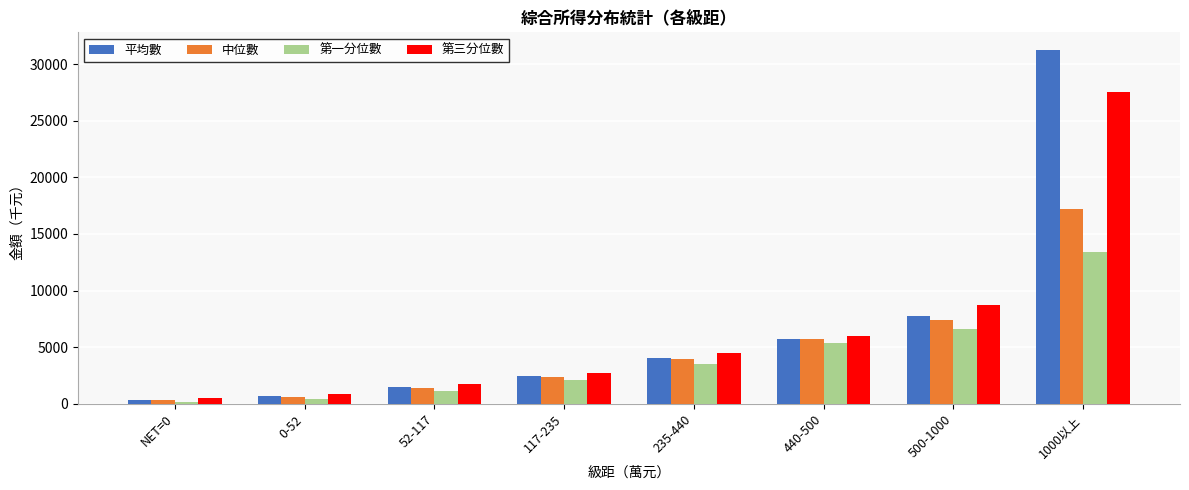

What is the total value across all series at 117-235?

9636